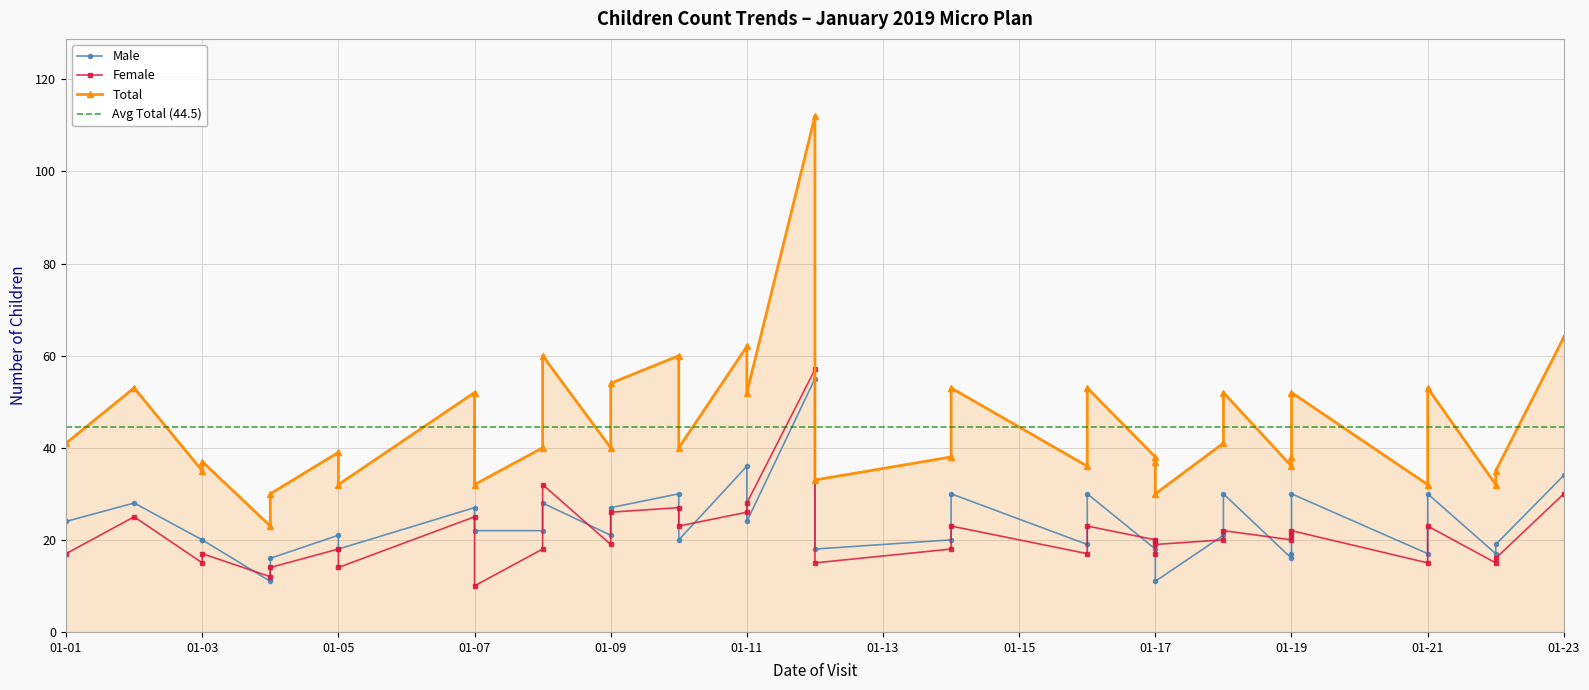

How many data points does each series have?

37